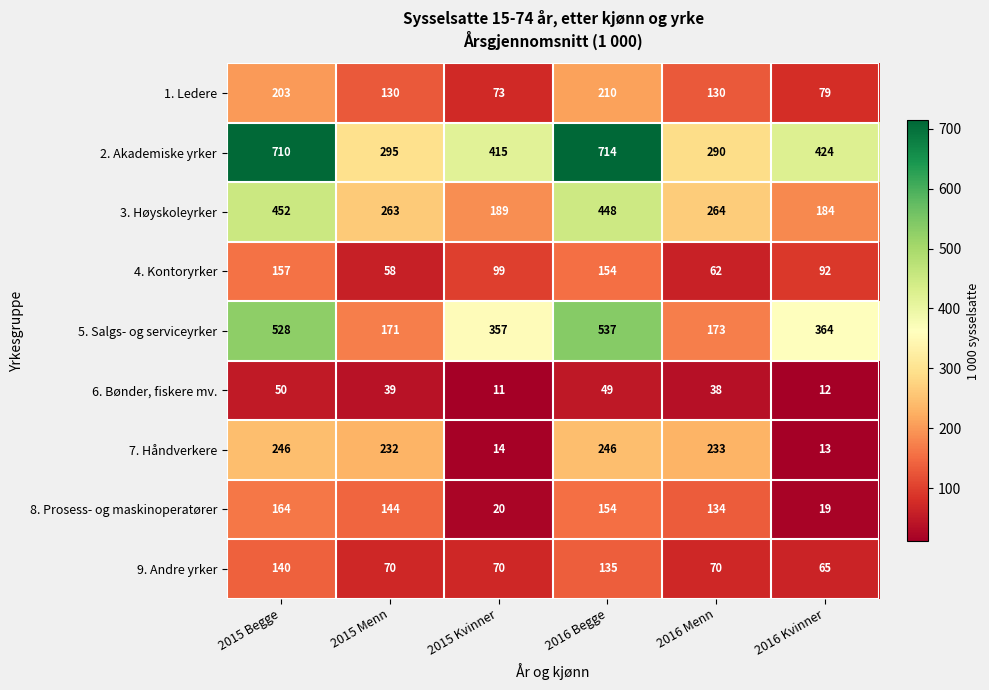

Where does the 6. Bønder, fiskere mv. series first go above 39?

2015 Begge